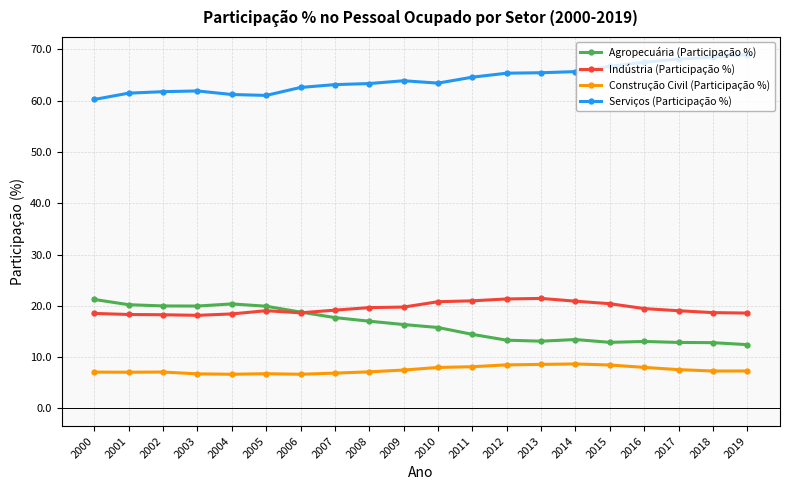

What is the difference between the maximum and second lowest values in the Agropecuária (Participação %) series?

8.4